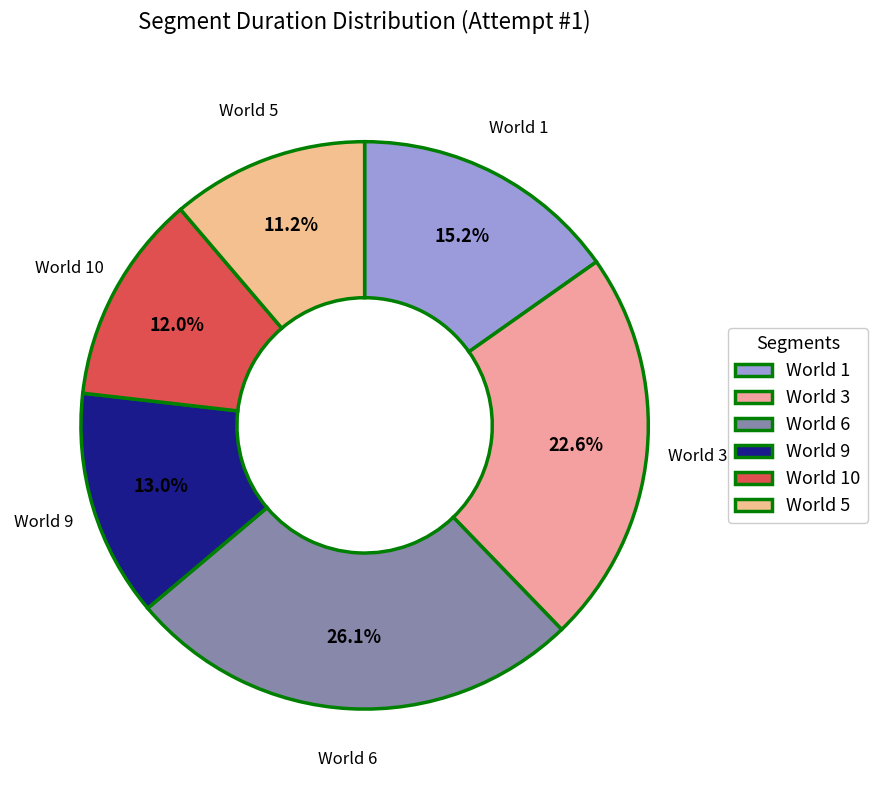

Combined, do World 6 and World 10 account for over 50%?

No